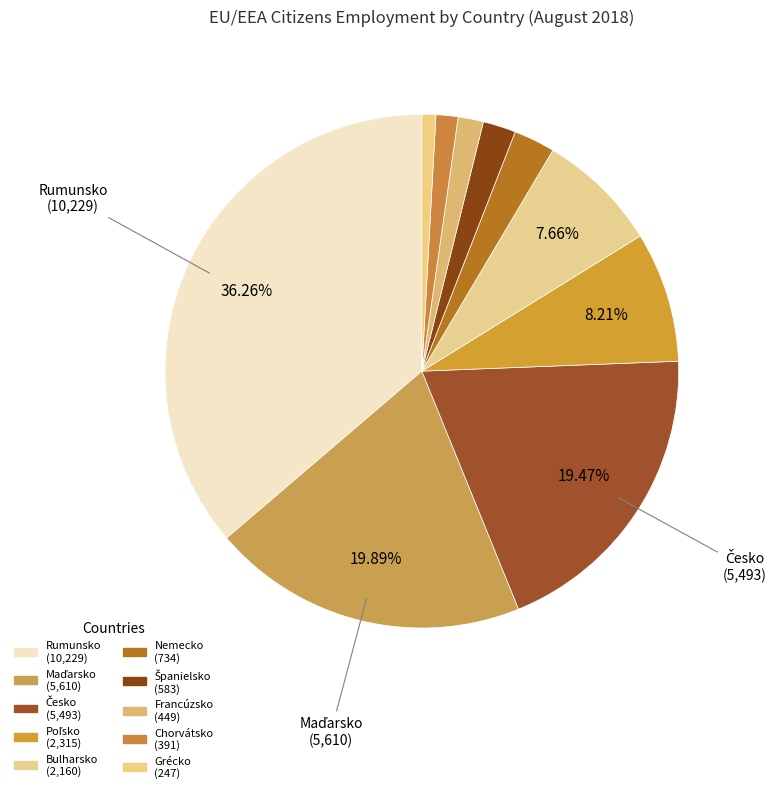

How many segments does this pie chart have?

10